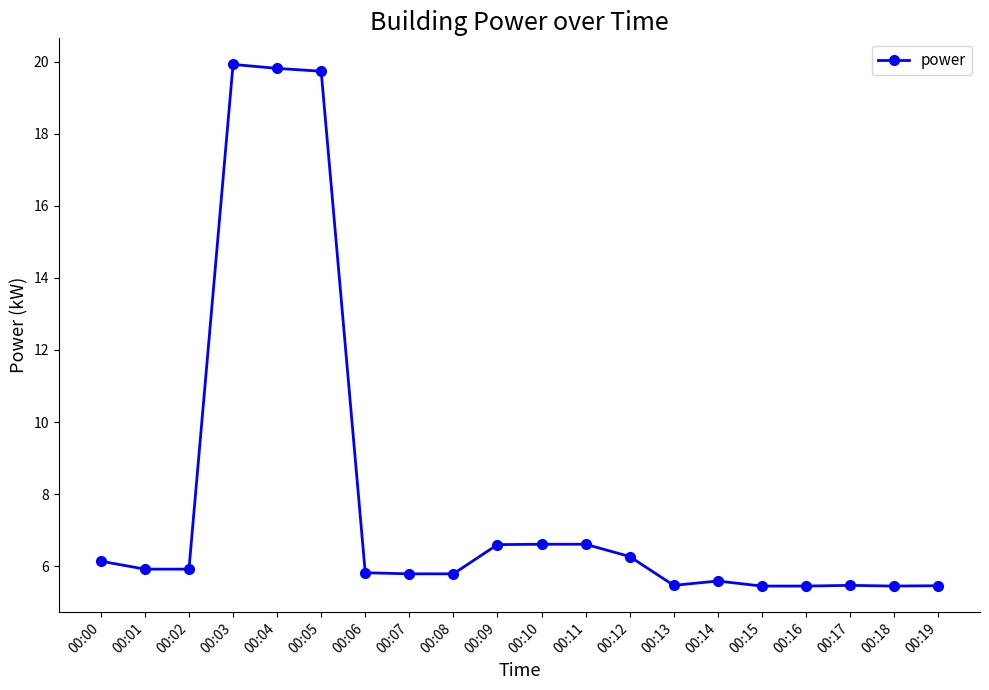

What is the difference between the second highest and second lowest values?

14.4